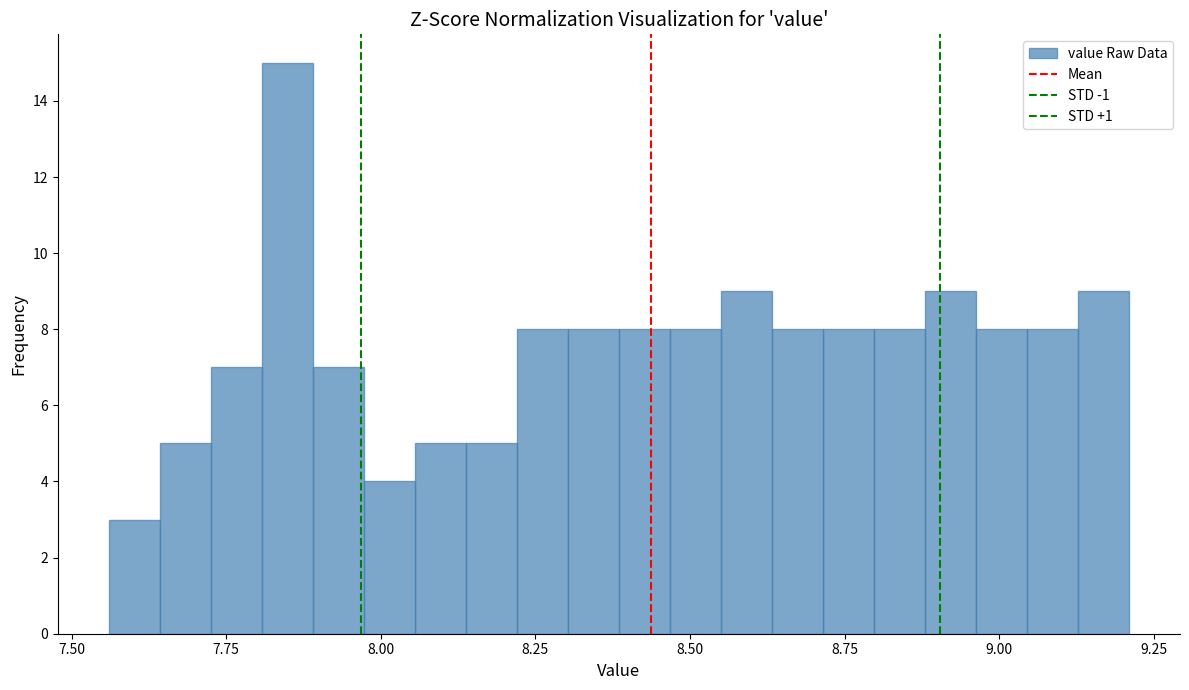

Read against the x-axis, roughly where is the centre of the tallest bar?

7.85